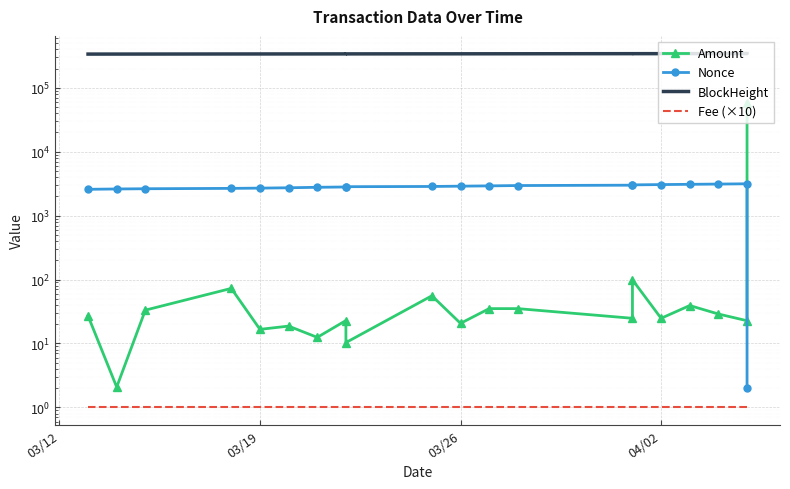

Which category has the lowest value across all series?

03/12